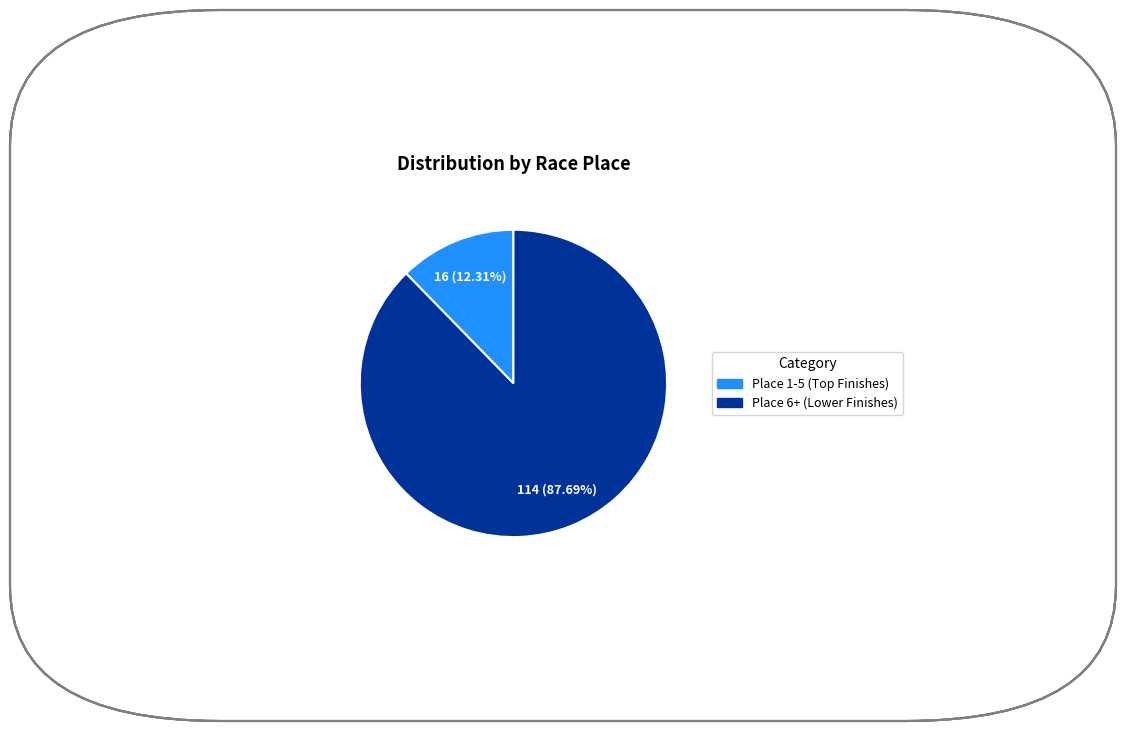

Is there a majority slice in this chart?

Yes